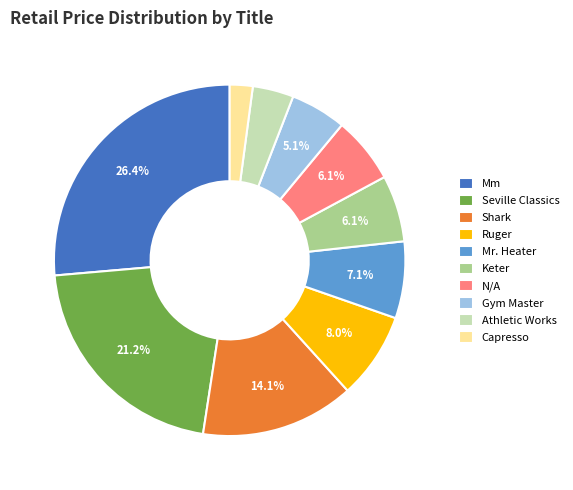

Do Keter and Seville Classics together represent more than half of the pie?

No